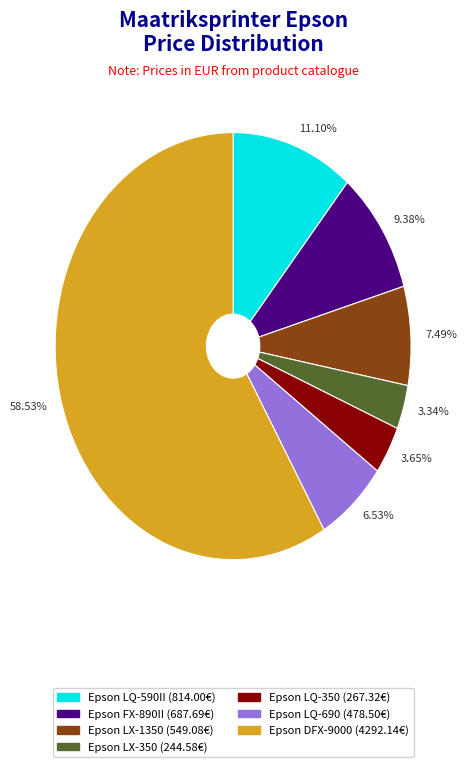

What is the majority slice?

Epson DFX-9000